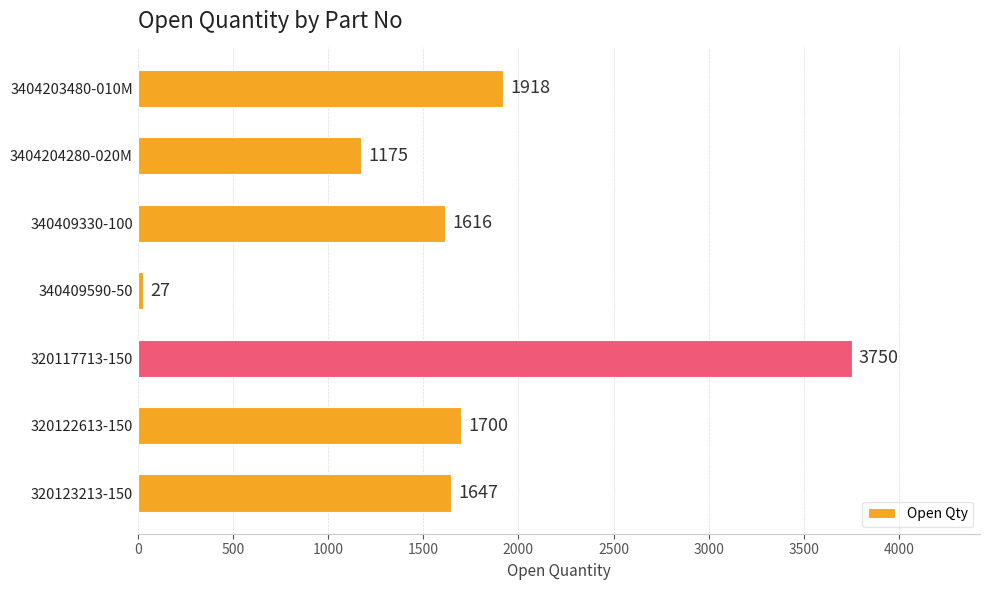

Reading bottom to top, list all the values displayed in this chart.

1647	1700	3750	27	1616	1175	1918